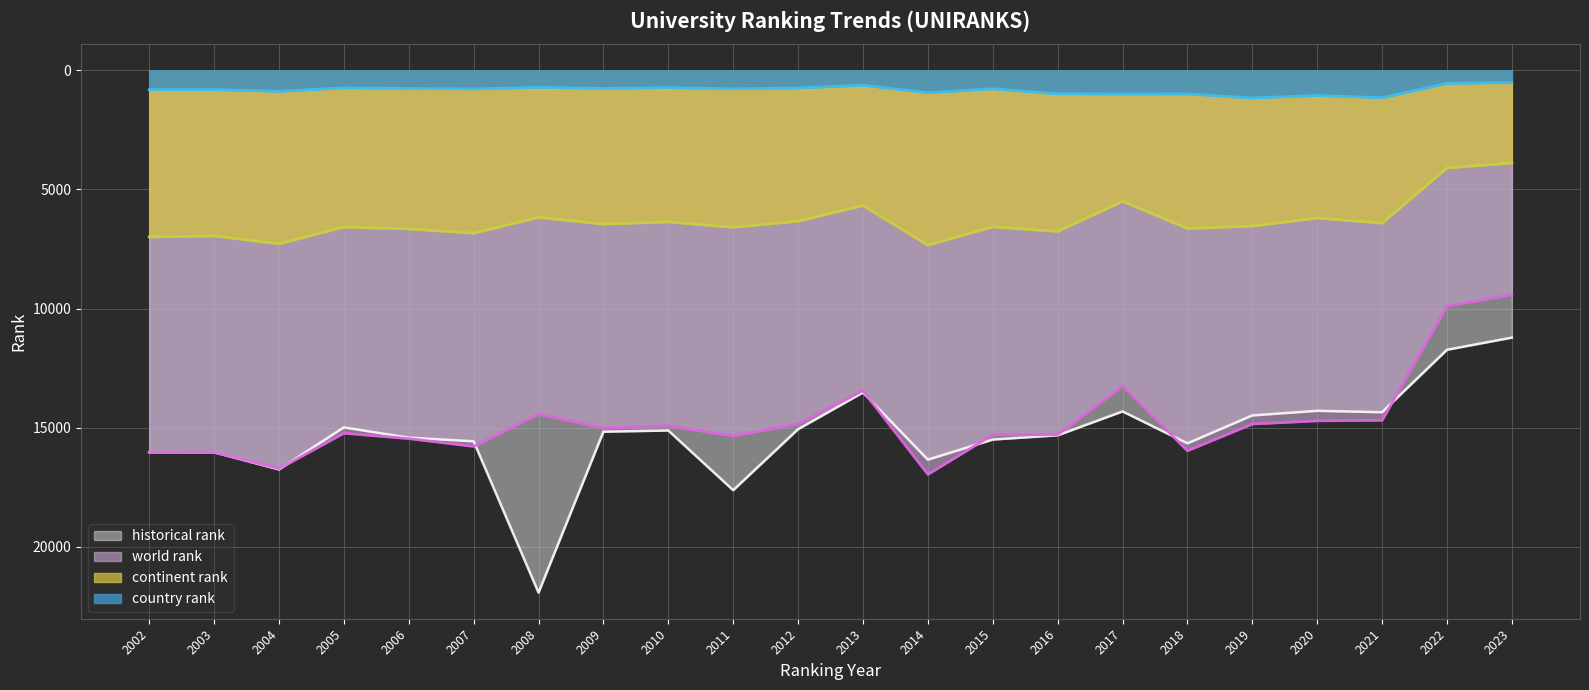

What is the spread (max minus min) of values at 2011?

16843